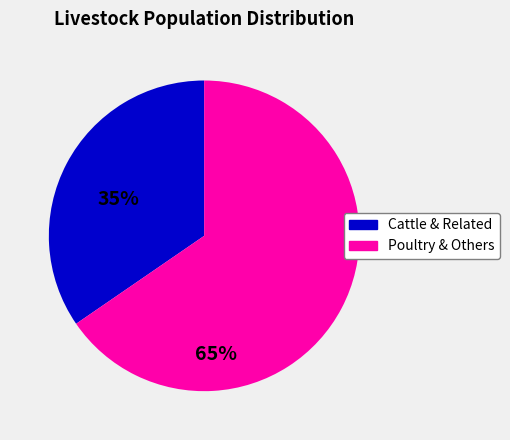

How many slices are in this pie chart?

2